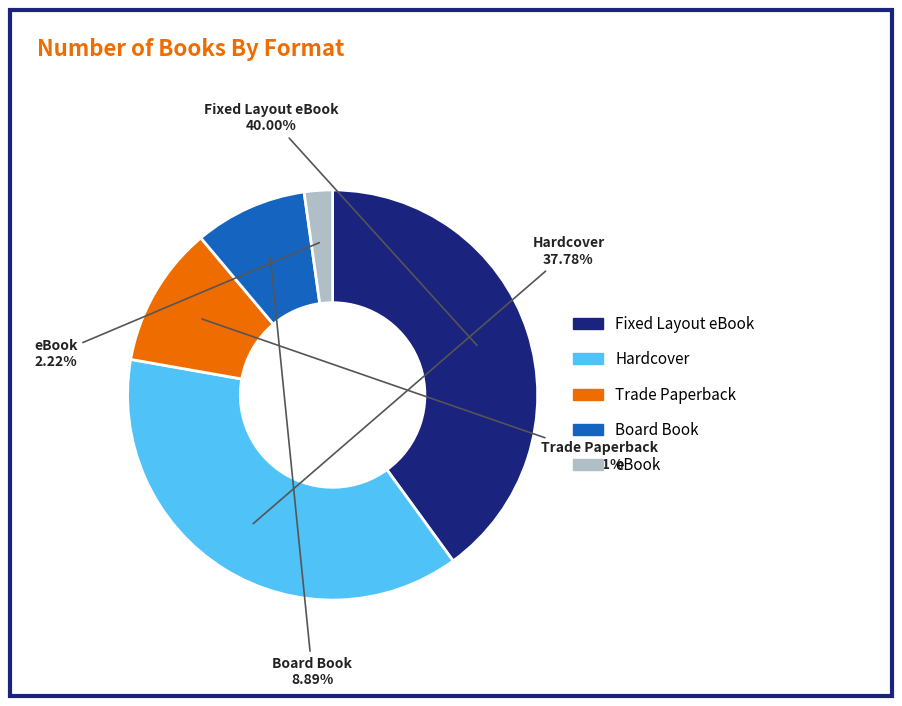

Which category has the smallest portion of the pie?

eBook